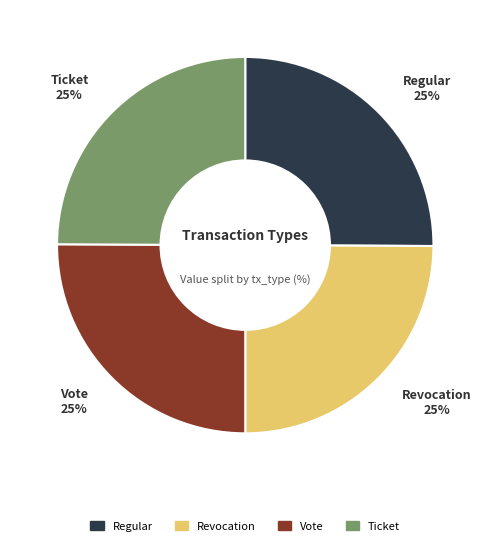

The Vote slice represents 25% of the pie. True or false?

True